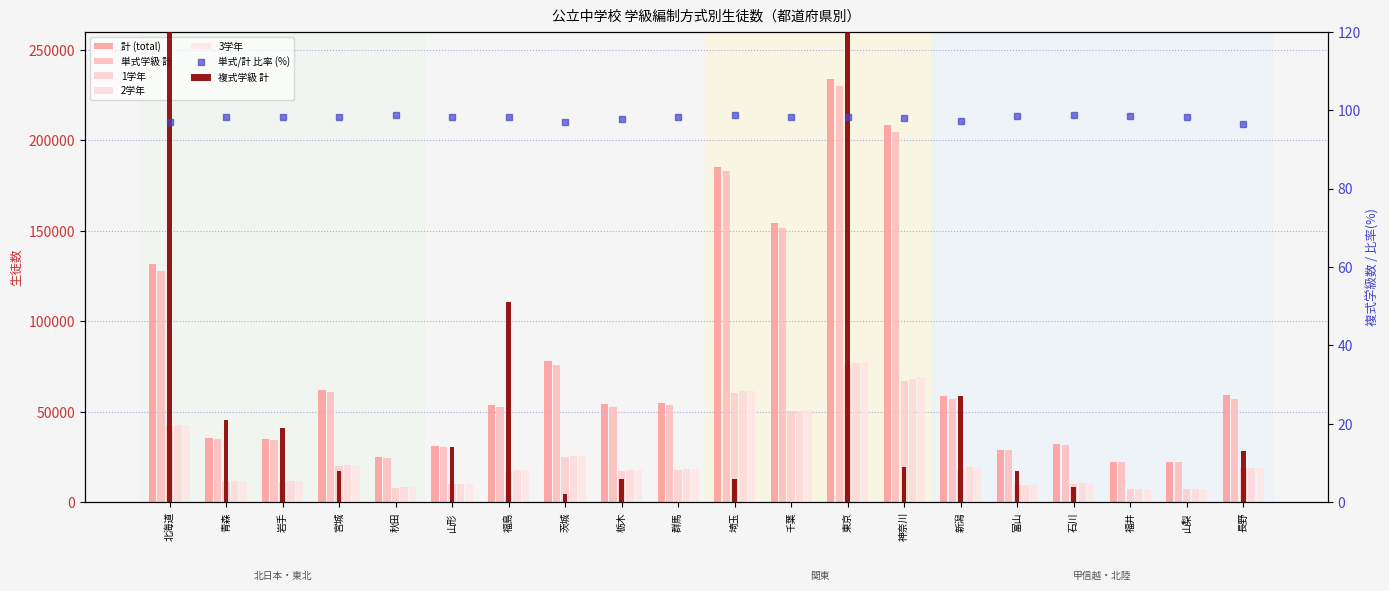

Is it true that 単式学級 計 equals 229956 at 東京?

True